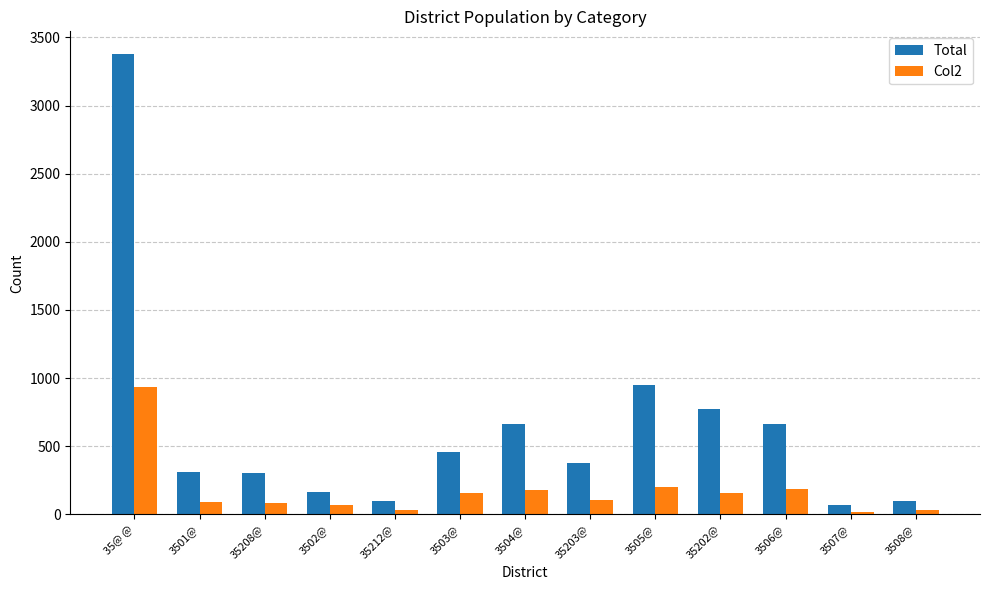

What is the difference between the Total values at 3508@ and 35212@?

3